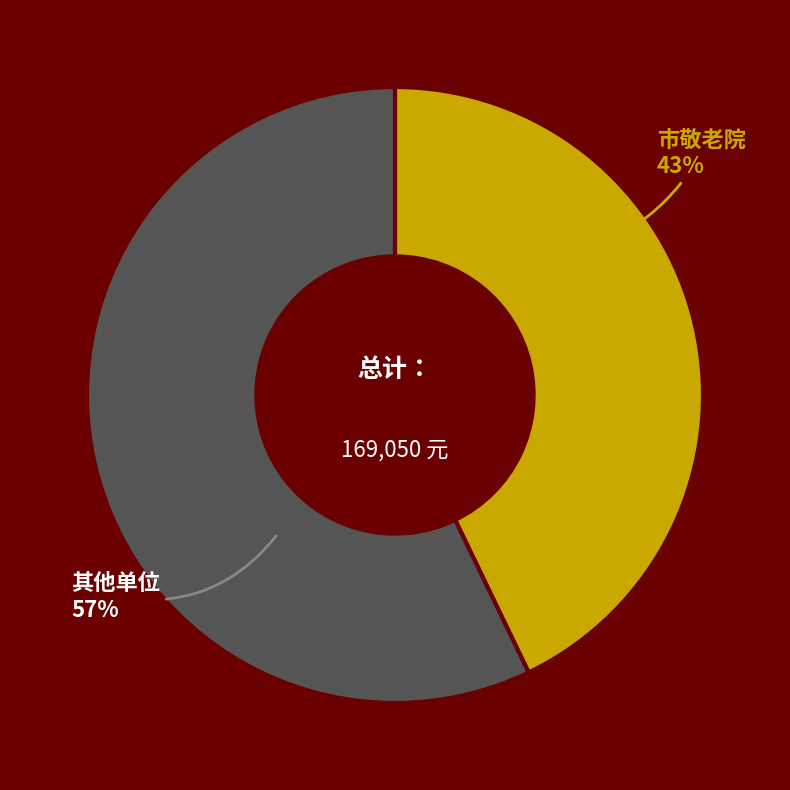

Which category has the biggest portion of the pie?

其他单位